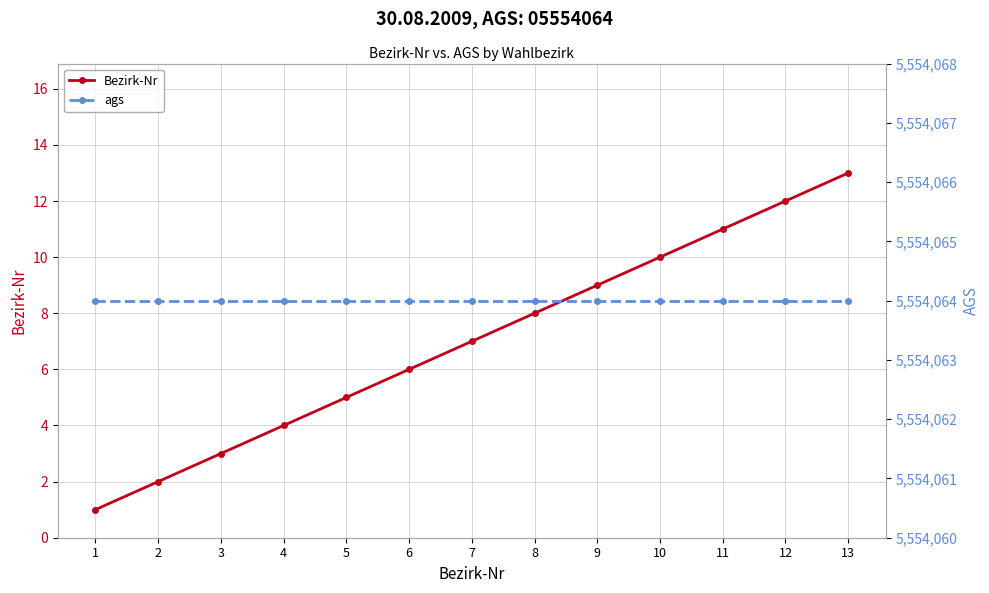

What is the difference between the highest and lowest values at 6?

5554058